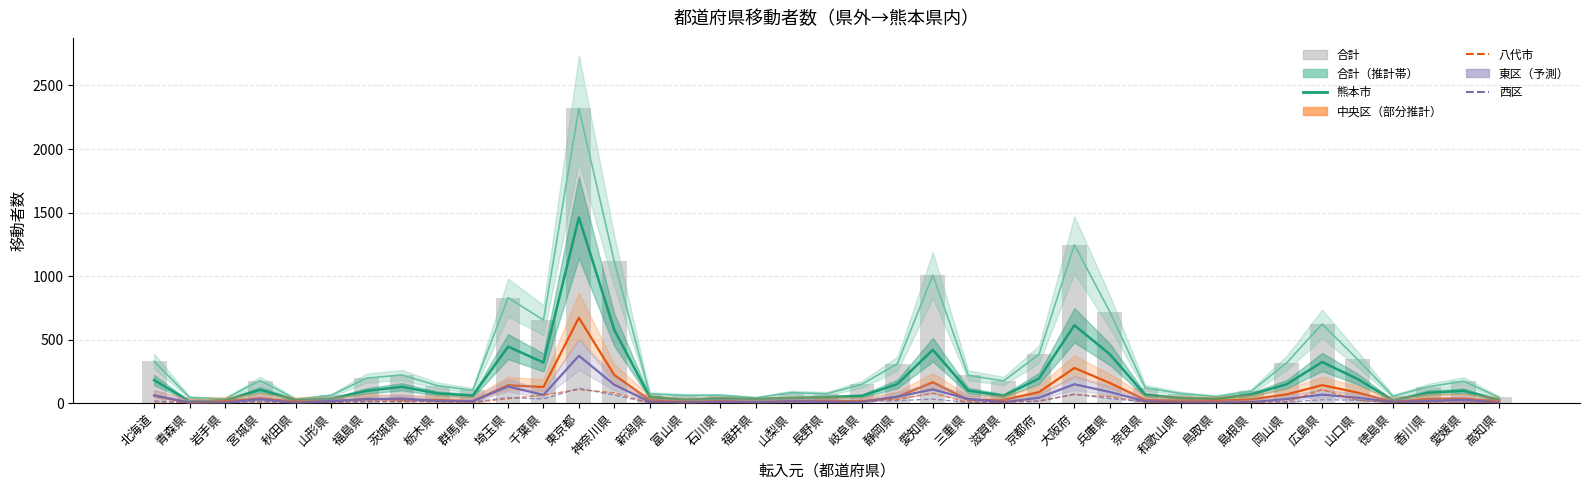

Is the value of 西区 at 宮城県 greater than the value of 中央区 at 山梨県?

No